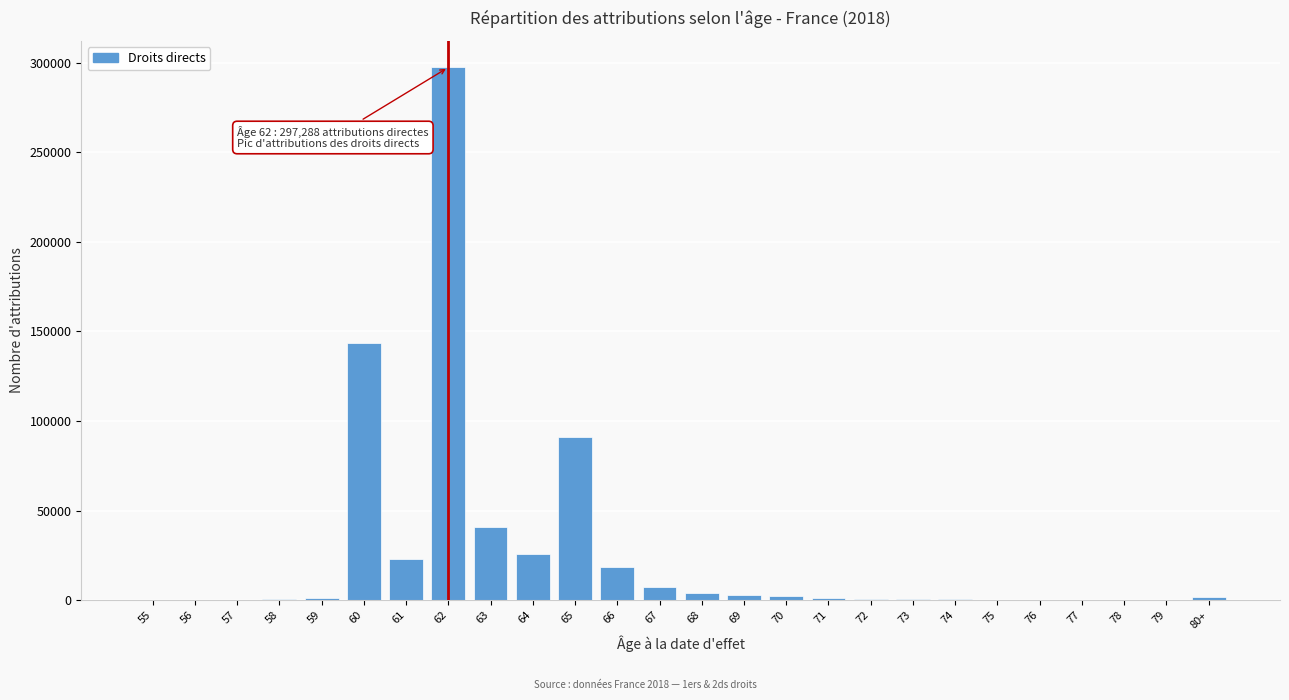

What is the maximum value shown in the chart?

297288